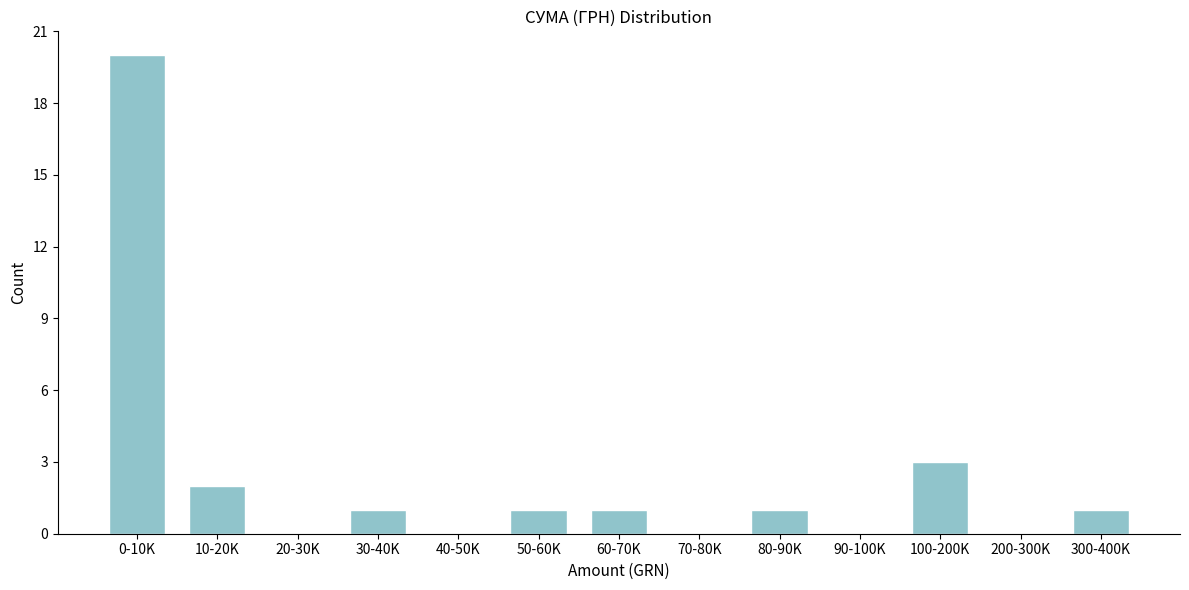

Reading right to left, transcribe all the data shown in this chart.

300-400K=1	200-300K=0	100-200K=3	90-100K=0	80-90K=1	70-80K=0	60-70K=1	50-60K=1	40-50K=0	30-40K=1	20-30K=0	10-20K=2	0-10K=20